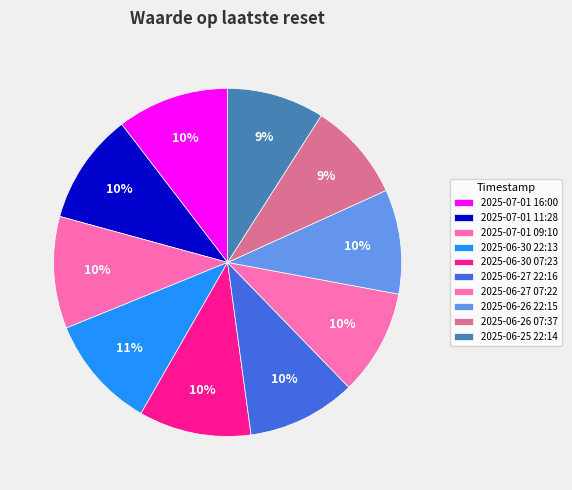

How many slices are in this pie chart?

10